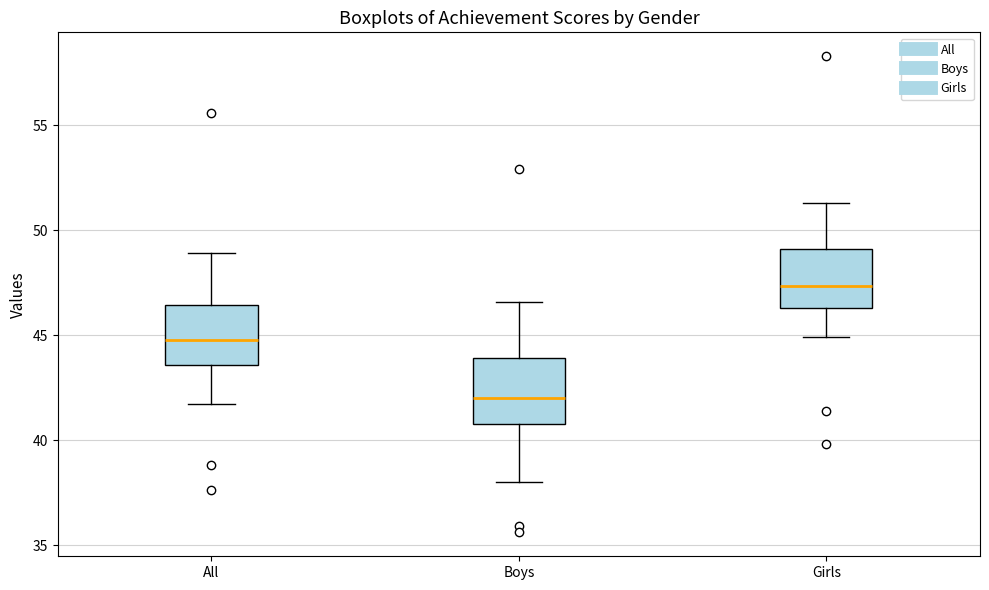

Where does the upper whisker of the box for Boys end on the y-axis? The values are not printed on the chart, so give them approximately, as read against the axis.

46.5